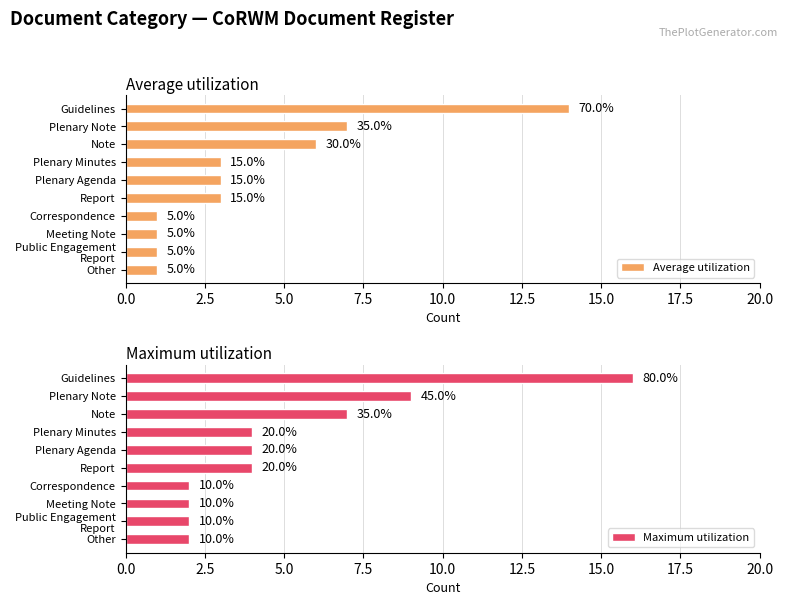

What is the total value across all series at Plenary Agenda?

7